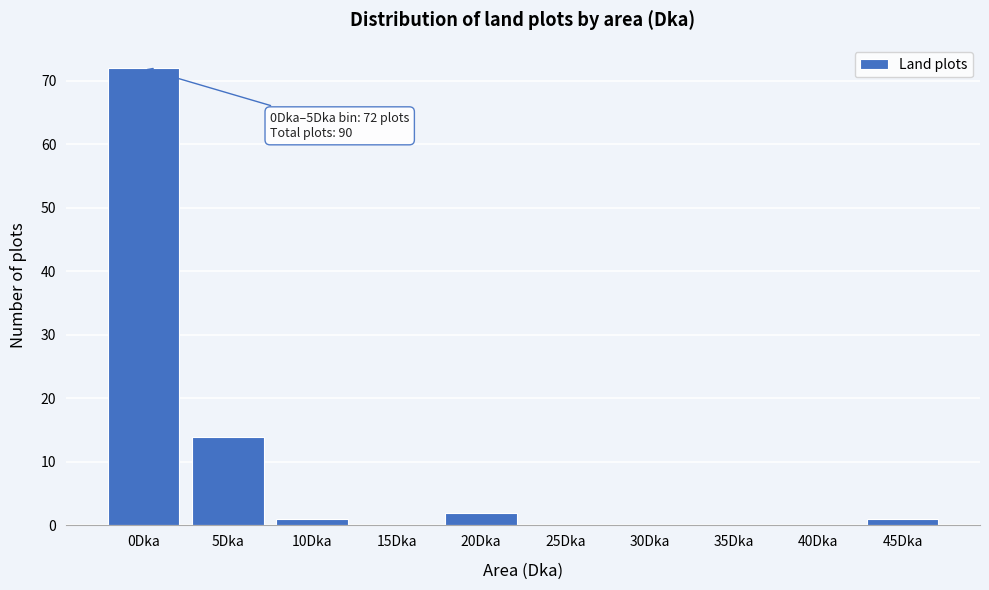

Reading left to right, transcribe all the data shown in this chart.

0Dka=72	5Dka=14	10Dka=1	15Dka=0	20Dka=2	25Dka=0	30Dka=0	35Dka=0	40Dka=0	45Dka=1